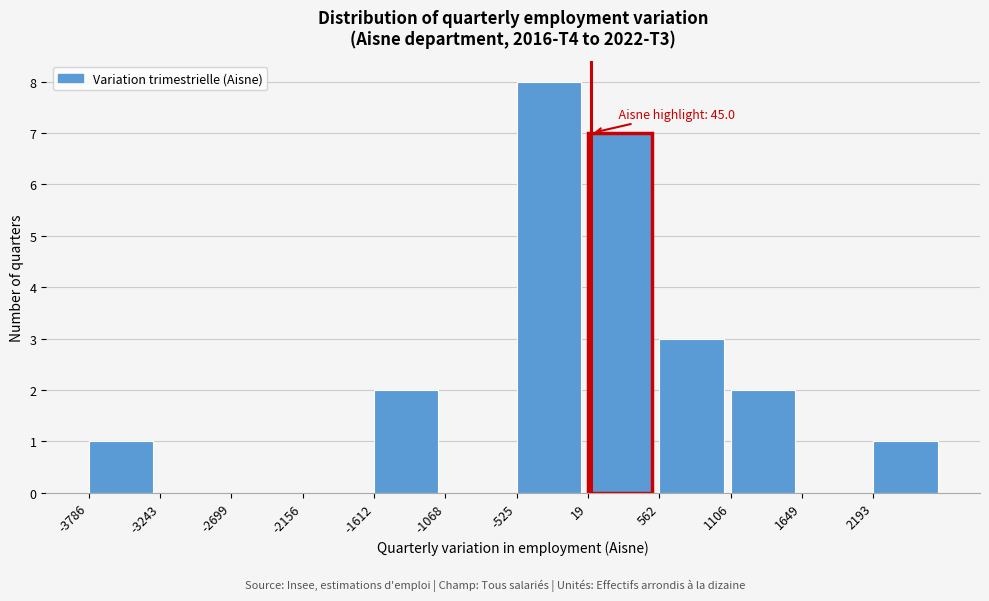

Over which range of the x-axis is the bar tallest?

-500 to 0